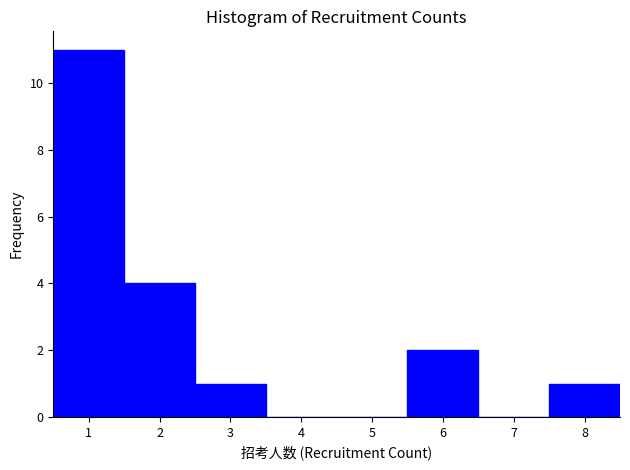

What is the height of the bar covering 7.5 to 8.5 on the x-axis? The values are not printed on the chart, so give them approximately, as read against the axis.

1